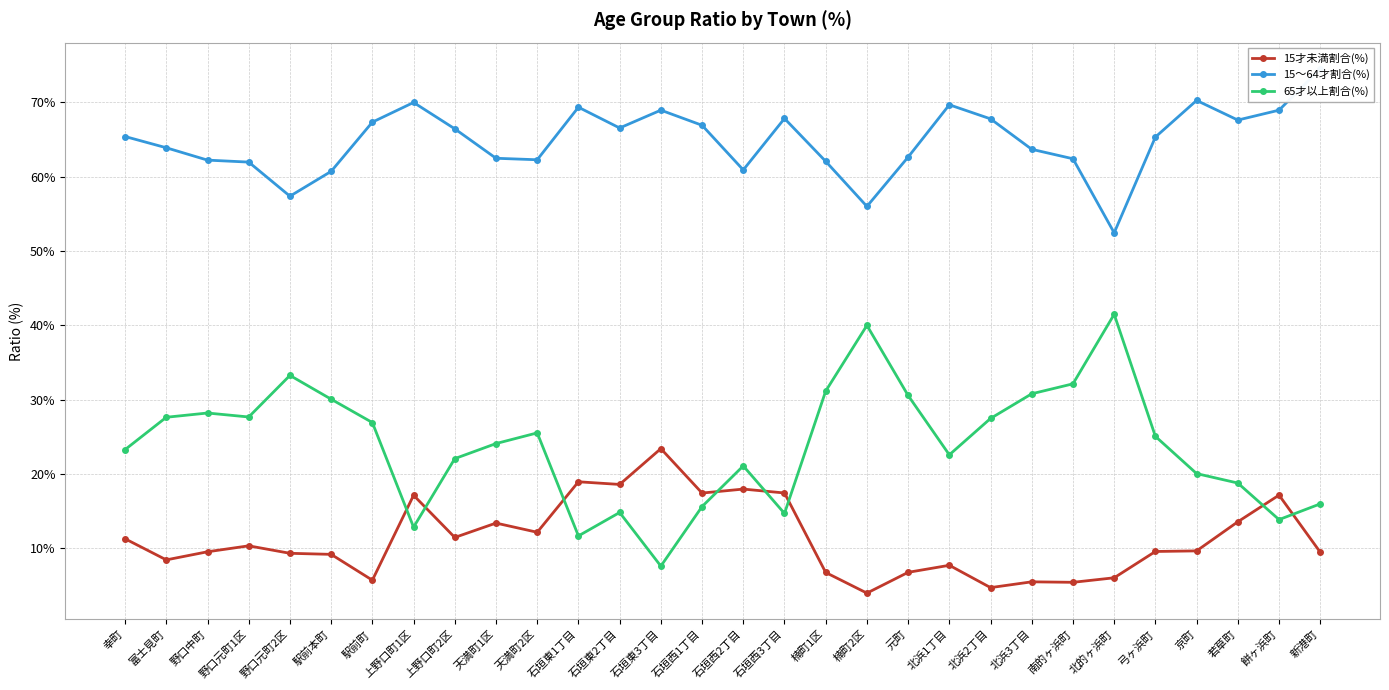

What are all the series names shown in the legend?

15才未満割合(%), 15～64才割合(%), 65才以上割合(%)